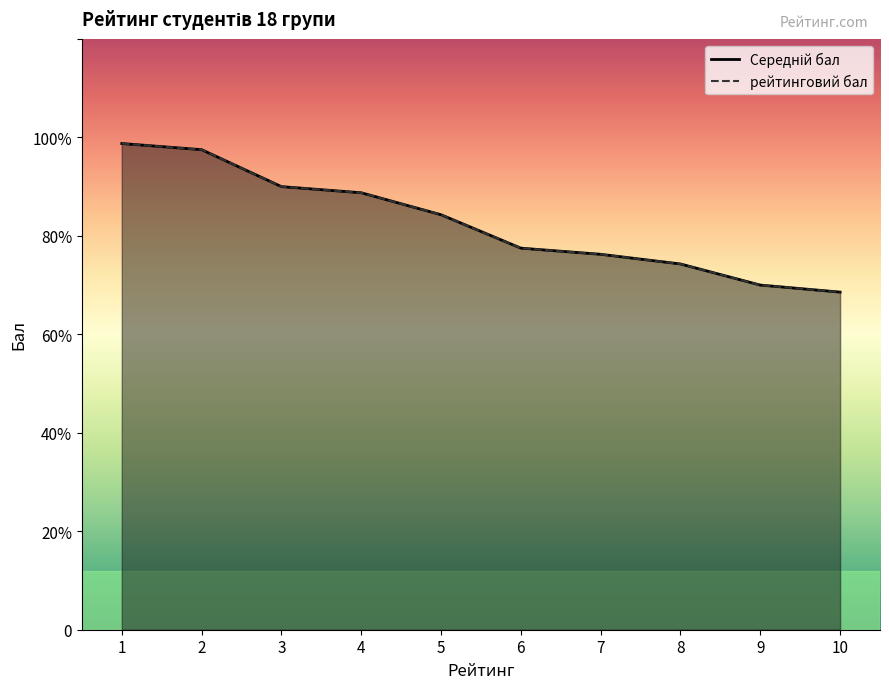

True or false: рейтинговий бал has a value of 9.8 at 2.

True